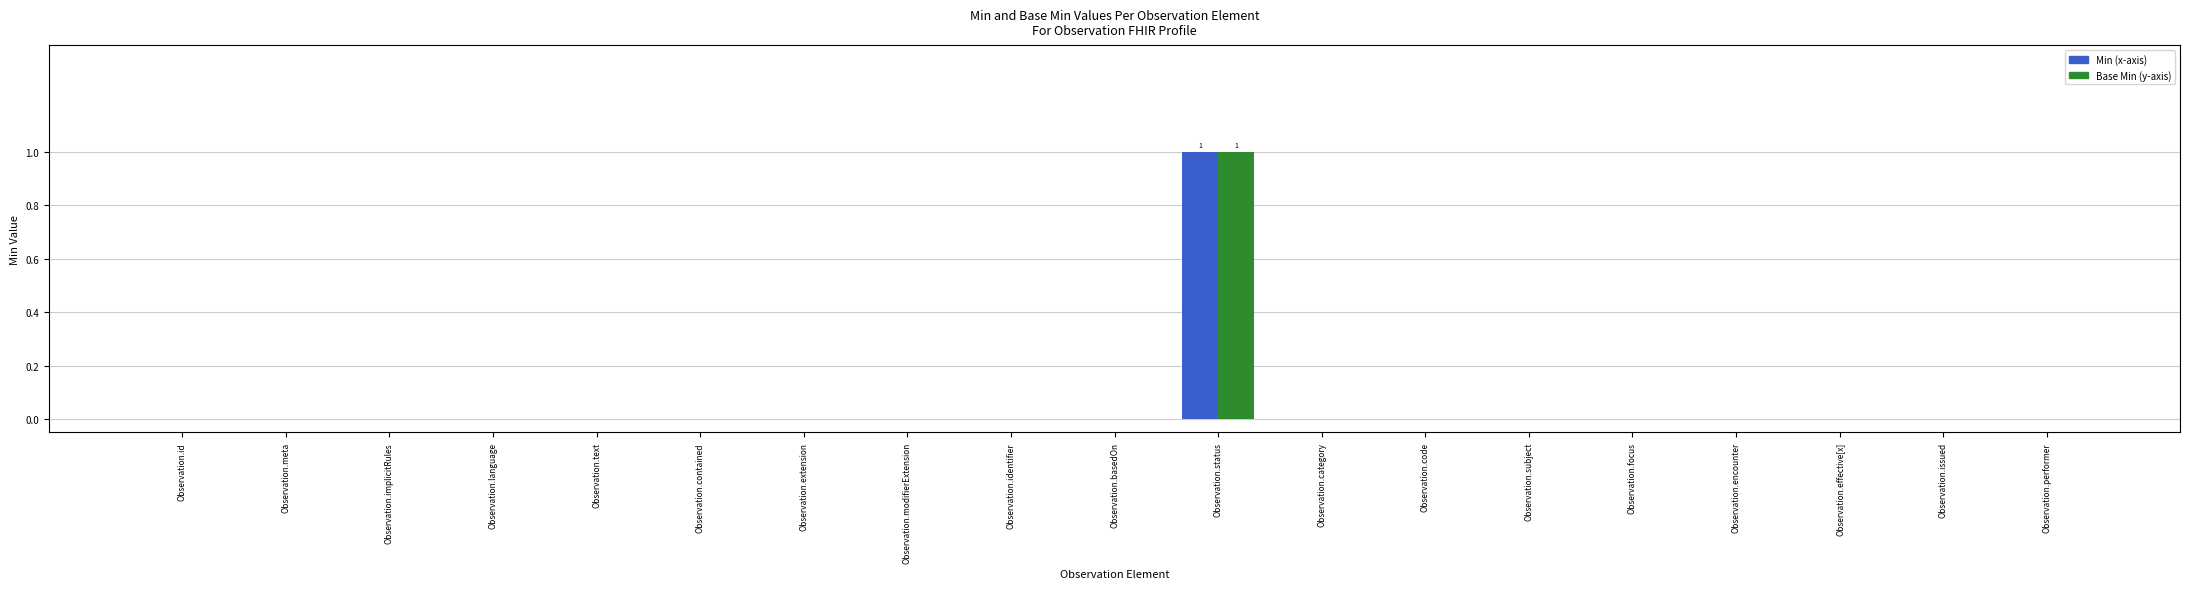

At which category is the sum across all series the highest?

Observation.status